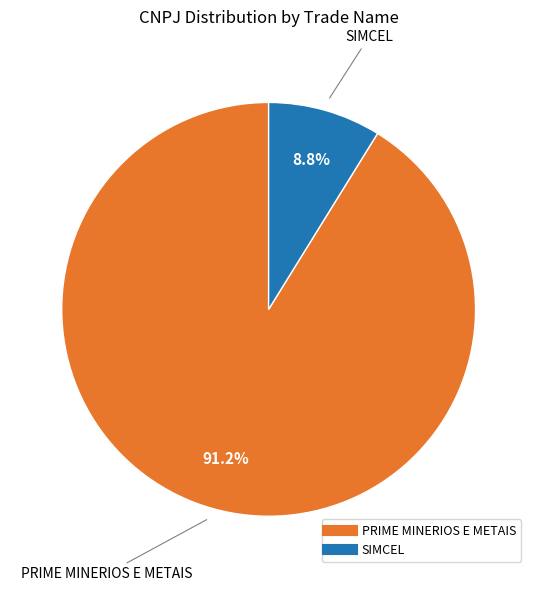

Rank the categories by value from highest to lowest.

PRIME MINERIOS E METAIS, SIMCEL